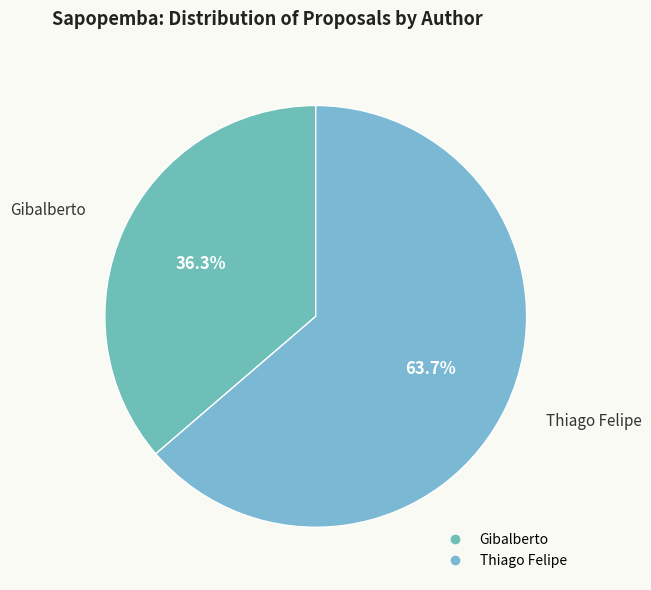

Which slice is the smallest?

Gibalberto